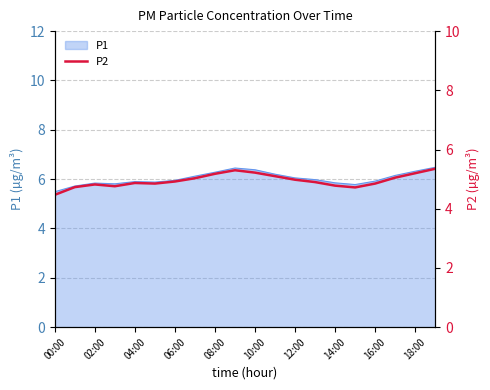

What is the highest value of the P1 series?

6.5